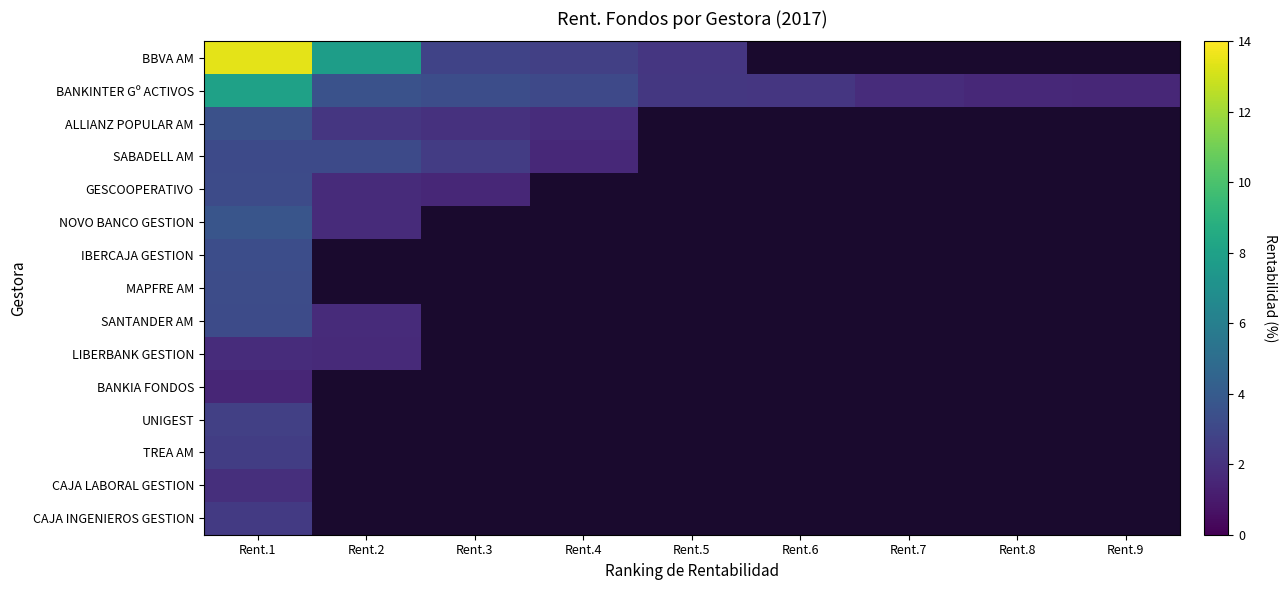

What is the spread (max minus min) of values at Rent.3?

1.8